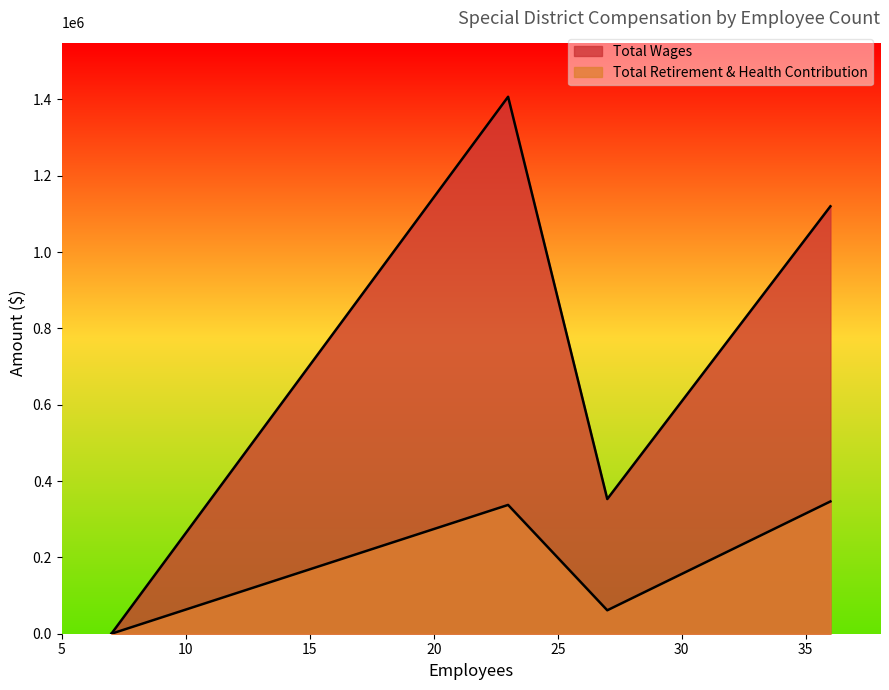

At which label does Total Retirement & Health Contribution reach its peak?

36